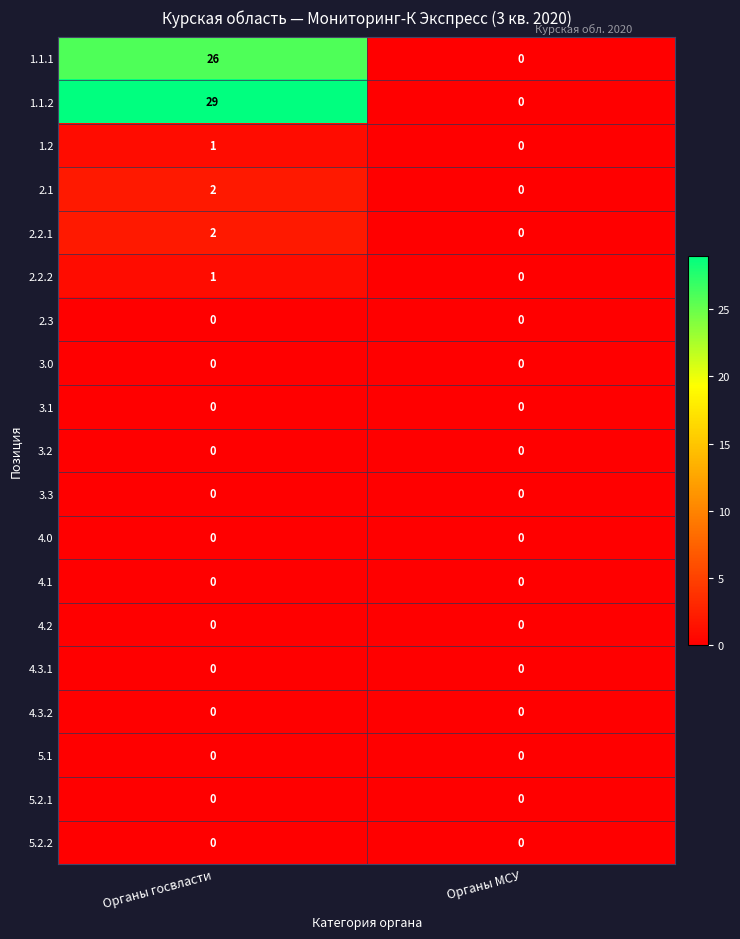

What is the difference between the highest and lowest values at Органы госвласти?

29